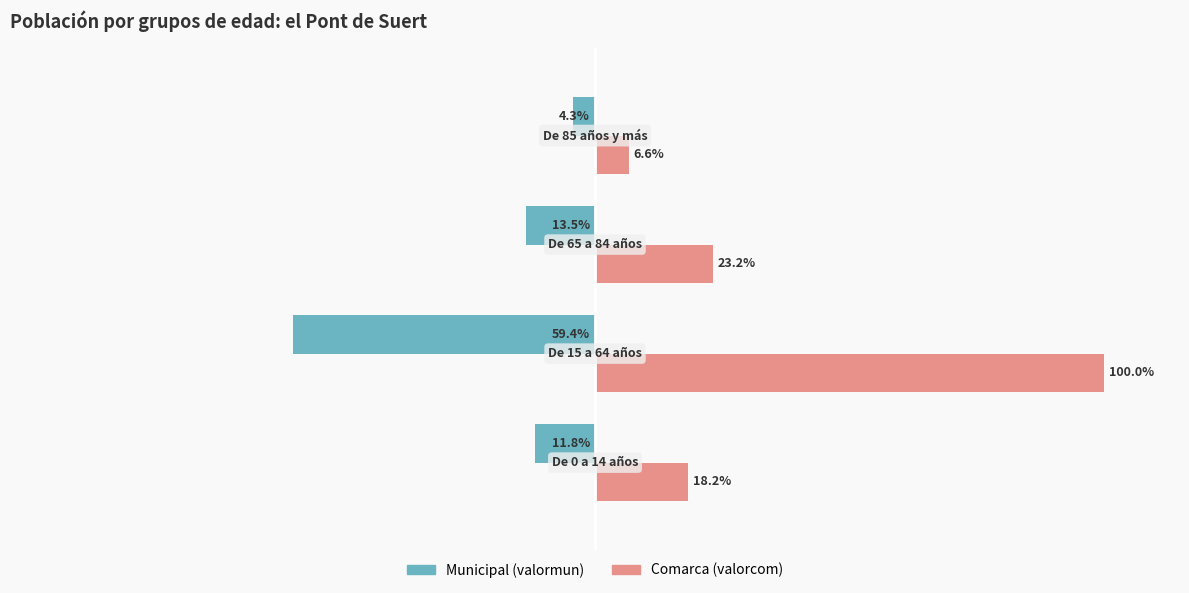

Which series has the largest total across all categories?

Comarca (valorcom)